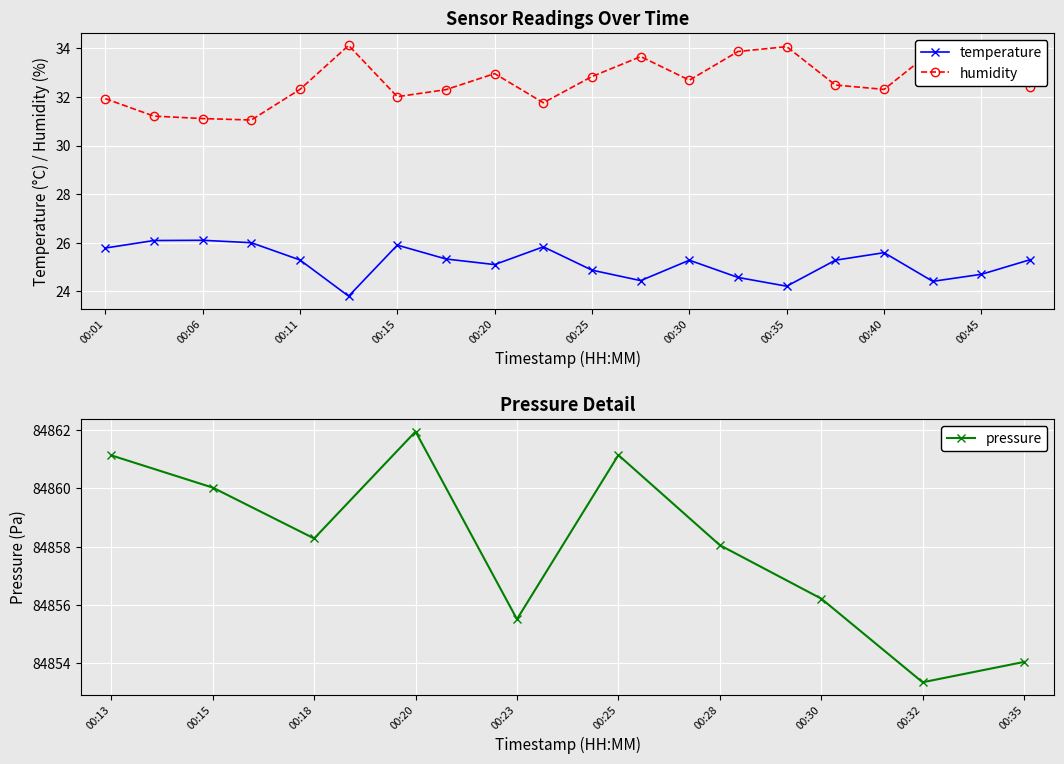

What is the smallest value displayed?

23.8